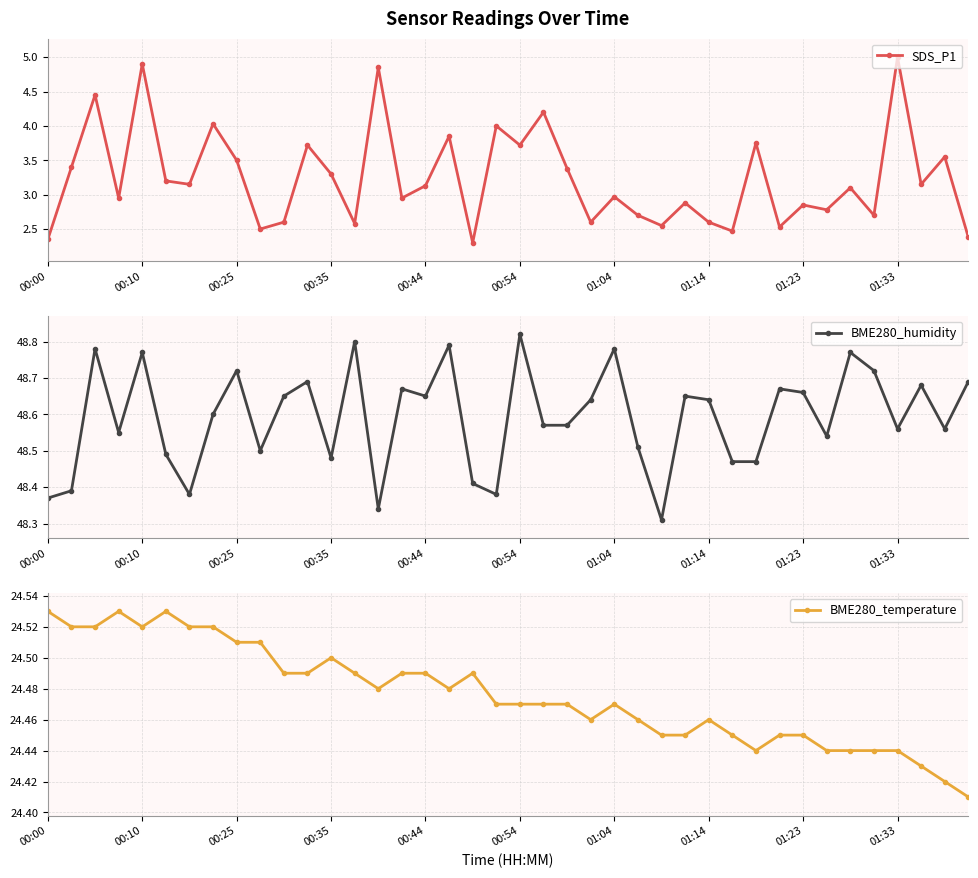

How many interior local peaks does the SDS_P1 series have?

15